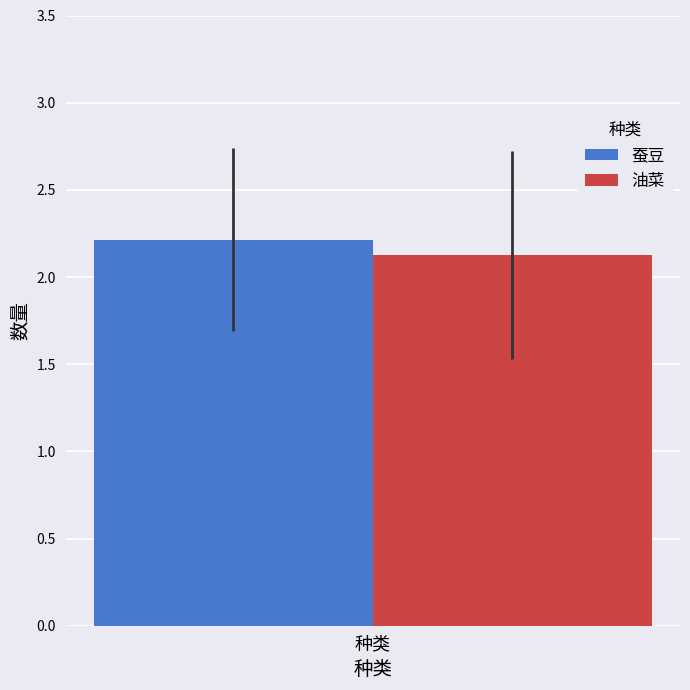

Which series has the widest spread of values?

蚕豆